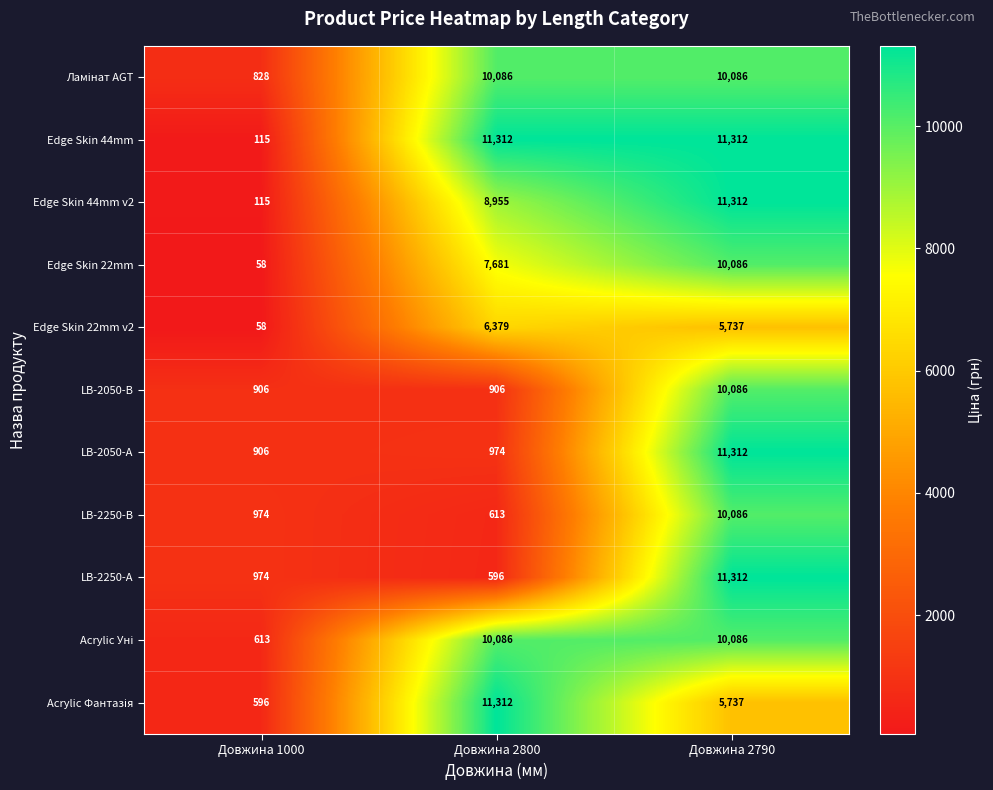

What is the total value across all series at Довжина 1000?

6143